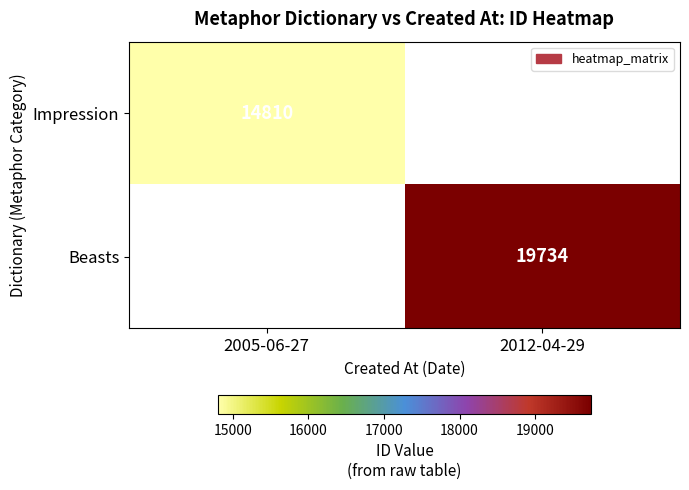

Is it true that Beasts equals 19734 at 2012-04-29?

True